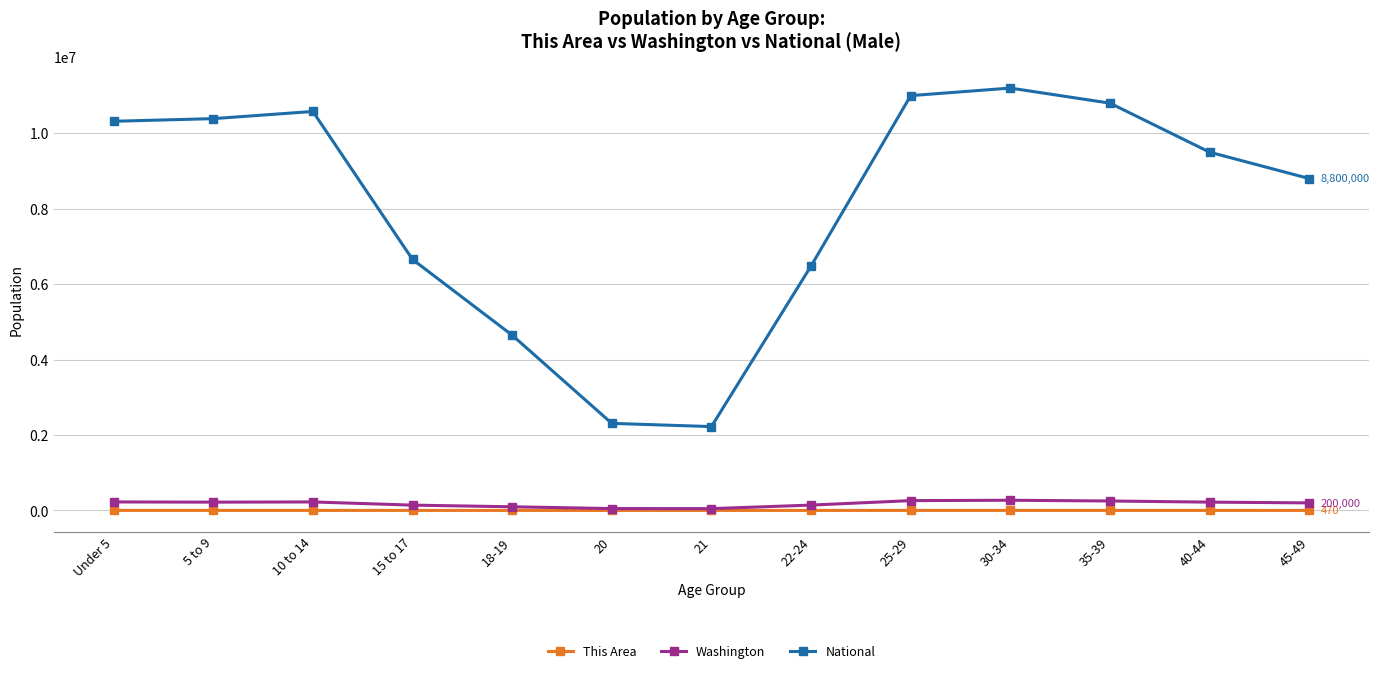

In National, how many points are lower than both neighbors (excluding endpoints)?

1